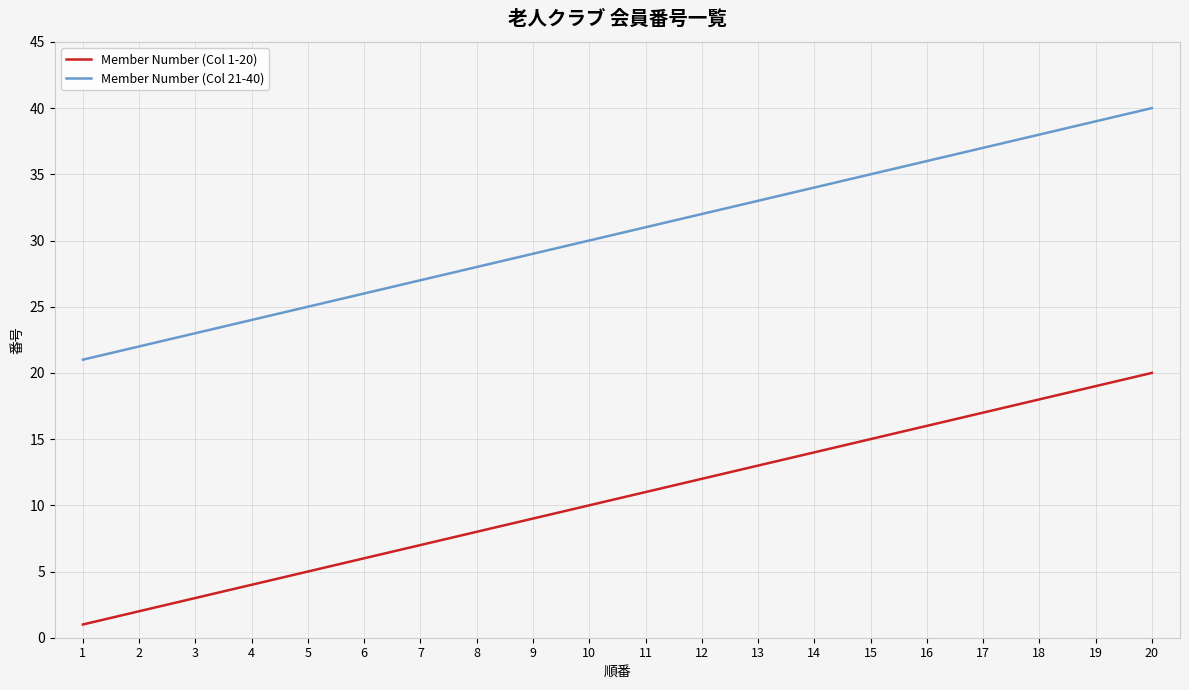

Which category has the lowest value in the Member Number (Col 21-40) series?

1